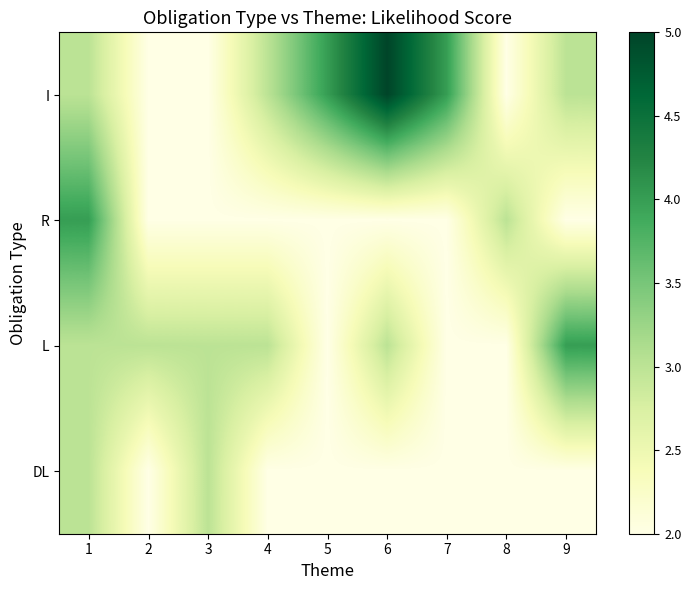

What is the smallest value displayed?

2